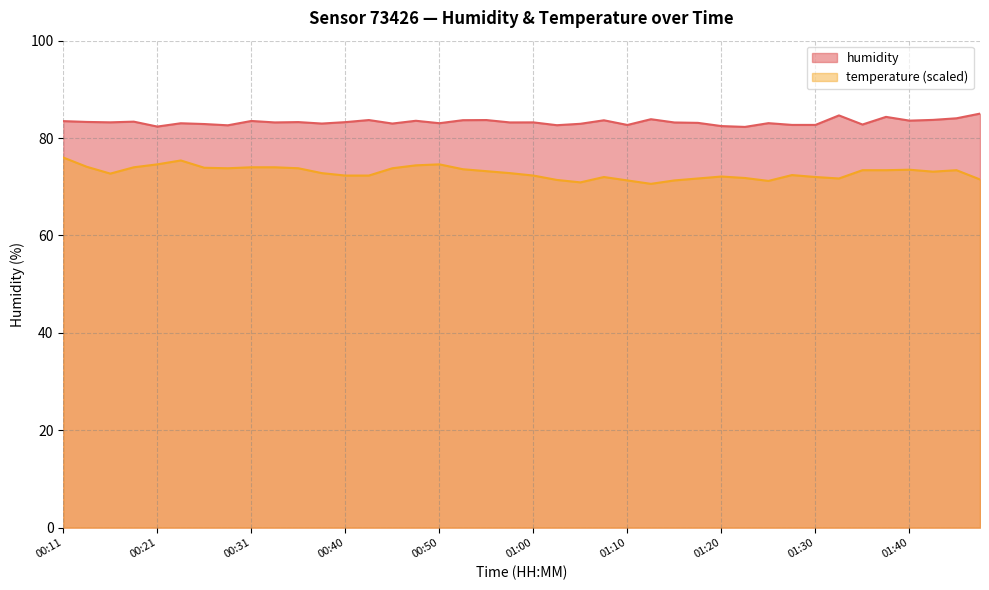

Which series has the largest total across all categories?

humidity